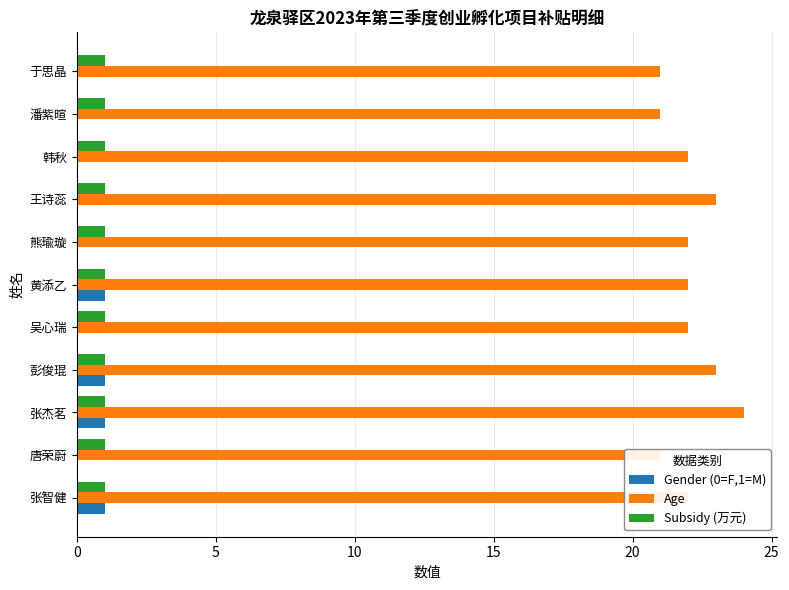

Is it true that Age equals 9.2 at 张智健?

False